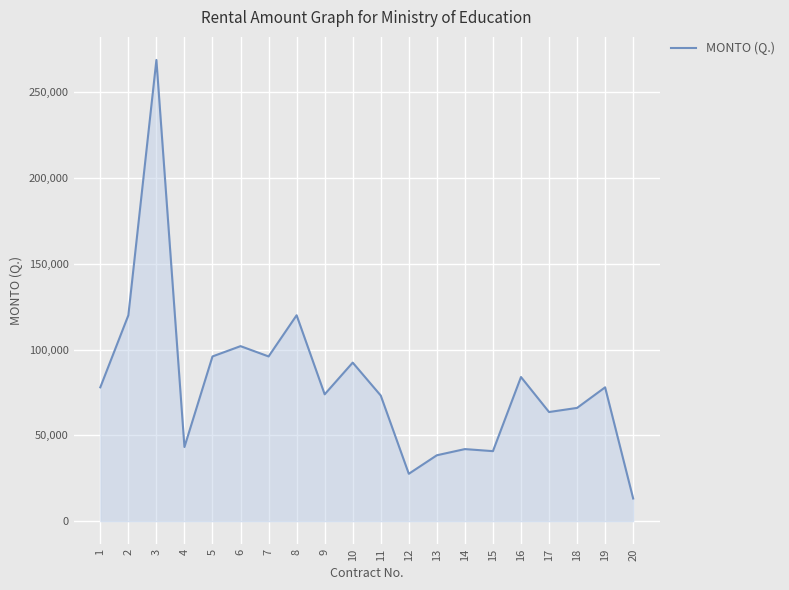

Read the value at 5.

96000